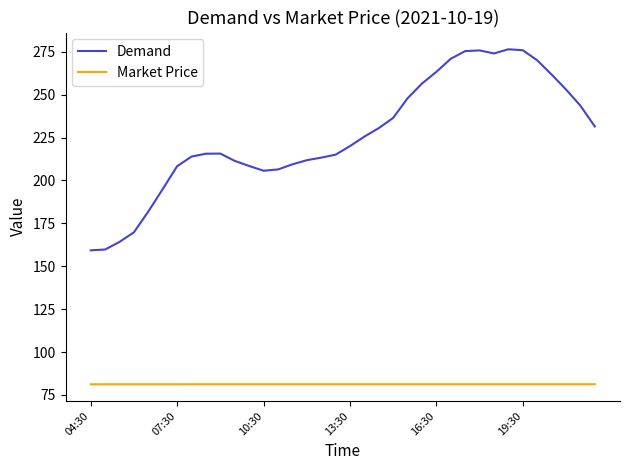

What are all the series names shown in the legend?

Demand, Market Price